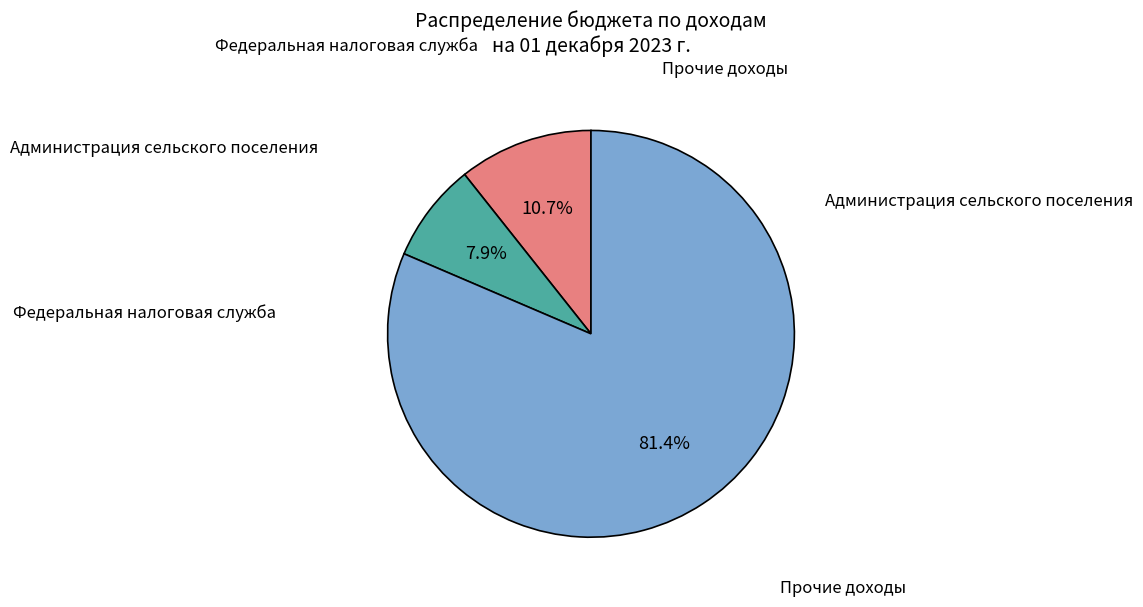

Does any single category account for the majority?

Yes